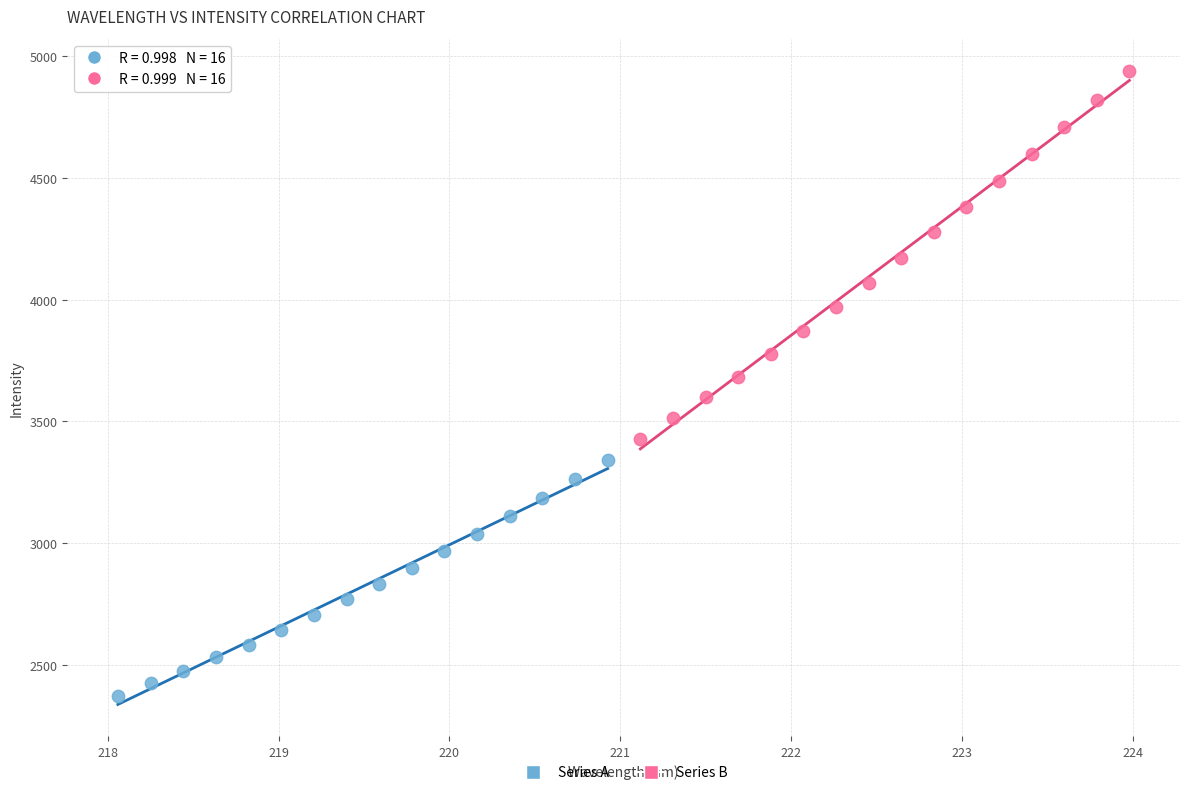

Which series has the widest spread of Y values?

Series B